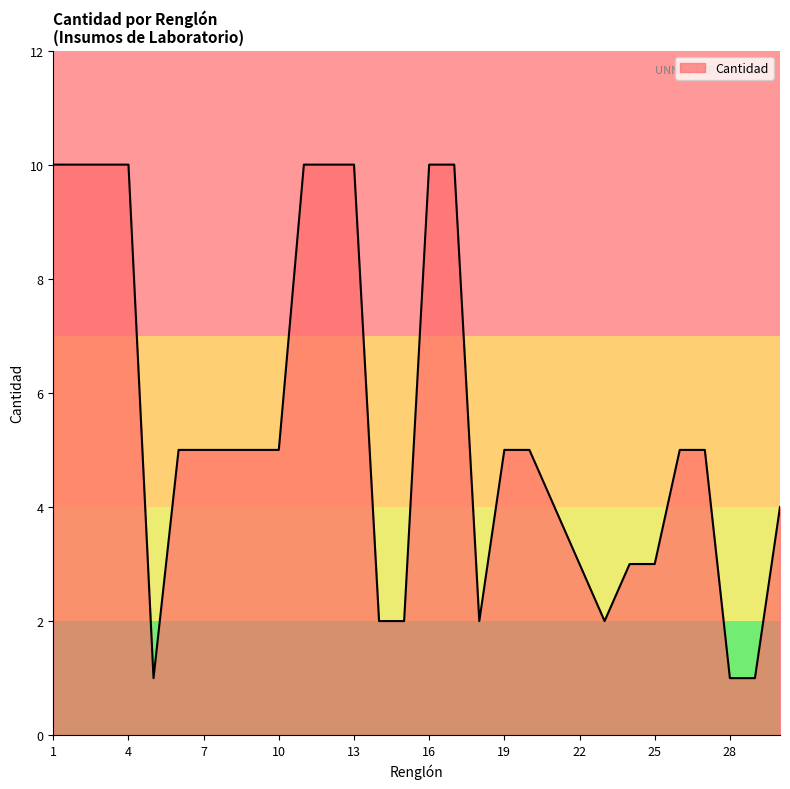

What is the difference between the maximum and minimum values?

9